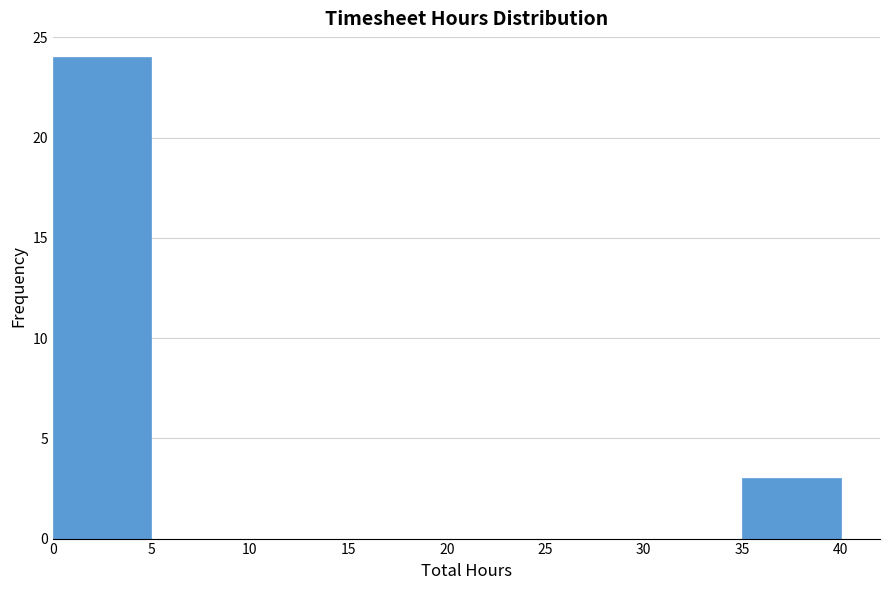

Over which range of the x-axis is the bar tallest?

0 to 5